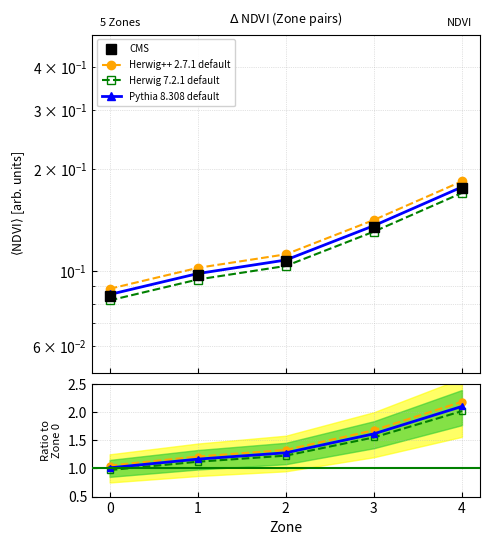

True or false: CMS and Herwig 7.2.1 default intersect in this chart.

False